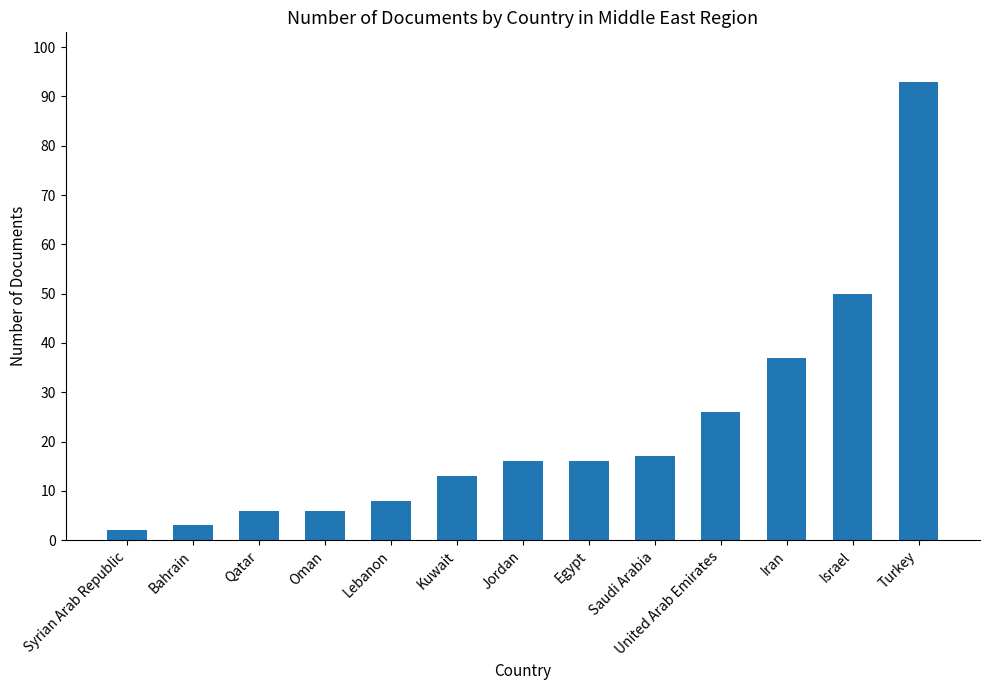

How many categories are shown in the chart?

13